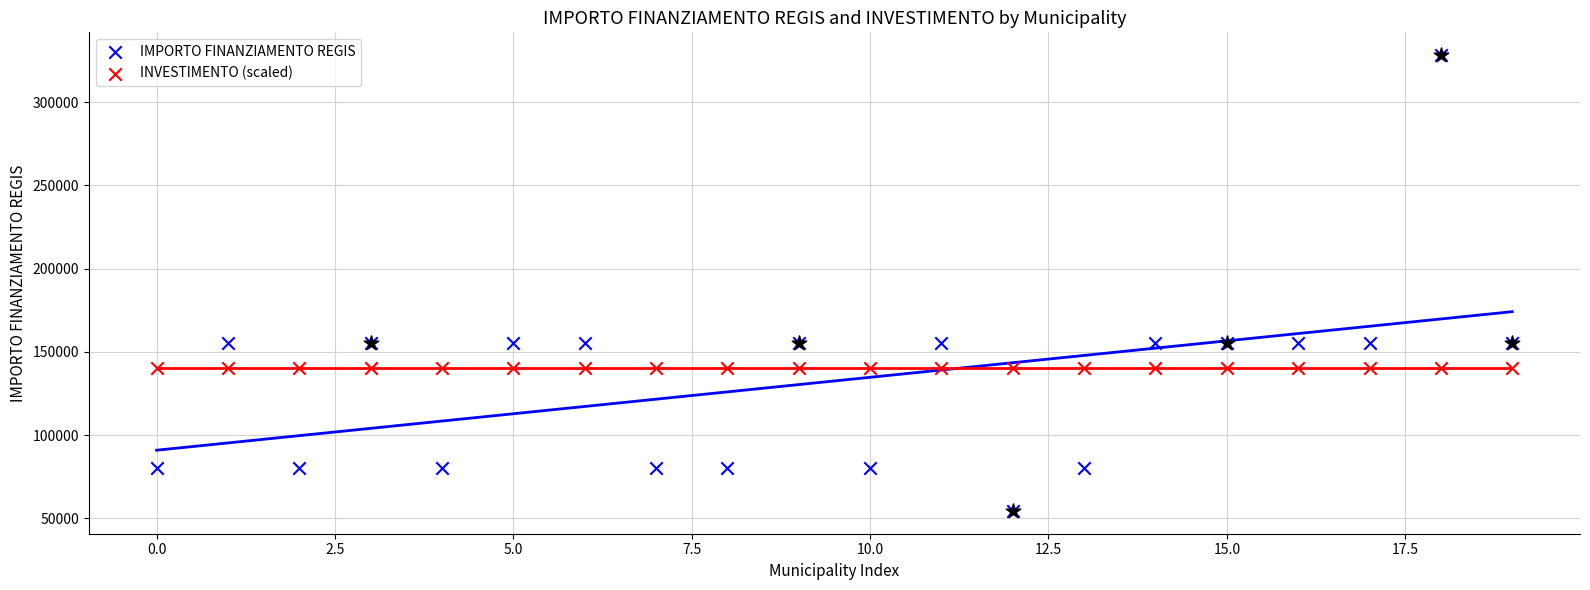

At which category is the sum across all series the highest?

18